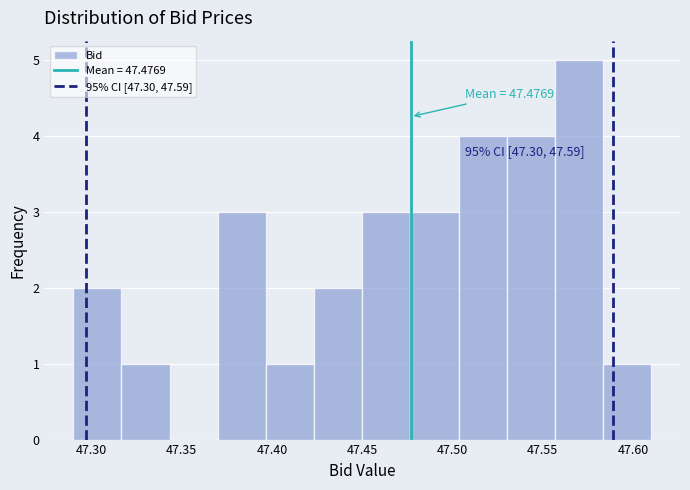

Over which range of the x-axis is the bar tallest?

47.555 to 47.585